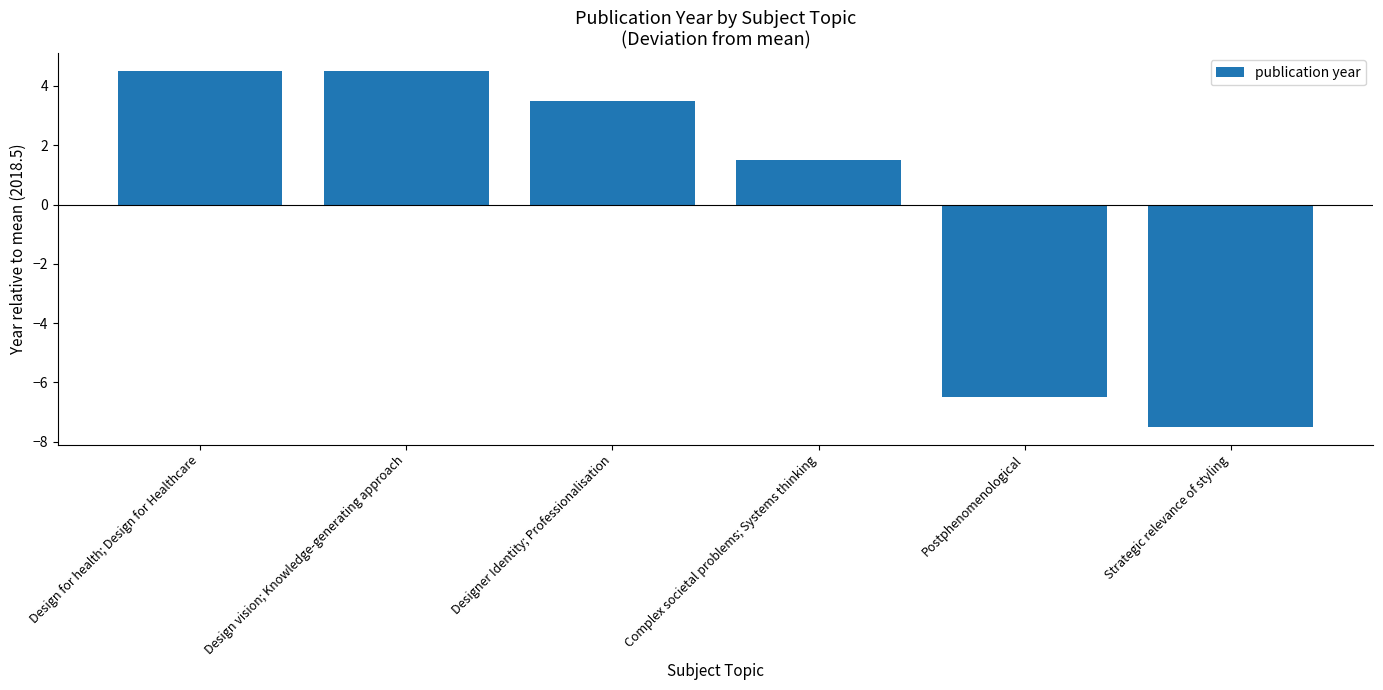

Which category has the lowest value across all series?

Strategic relevance of styling